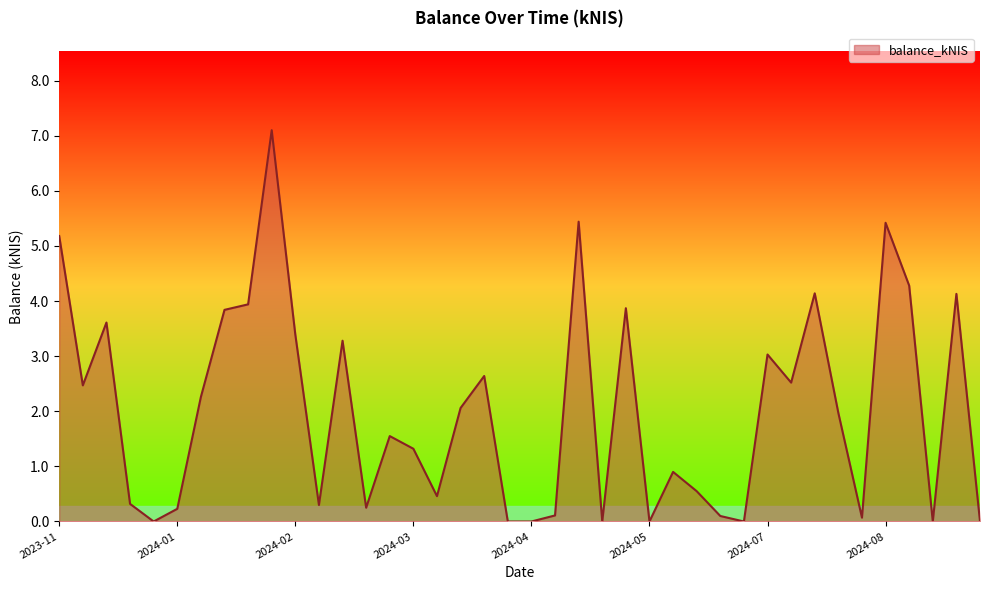

What is the greatest value displayed?

7.1